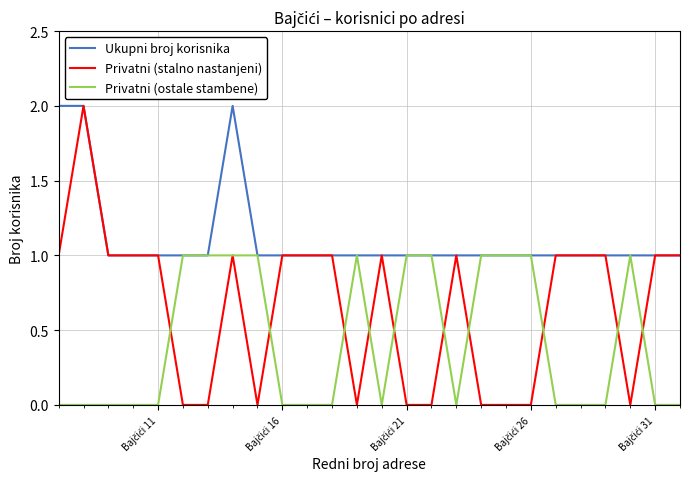

Rank the series by their average value, from lowest to highest.

Privatni (ostale stambene), Privatni (stalno nastanjeni), Ukupni broj korisnika